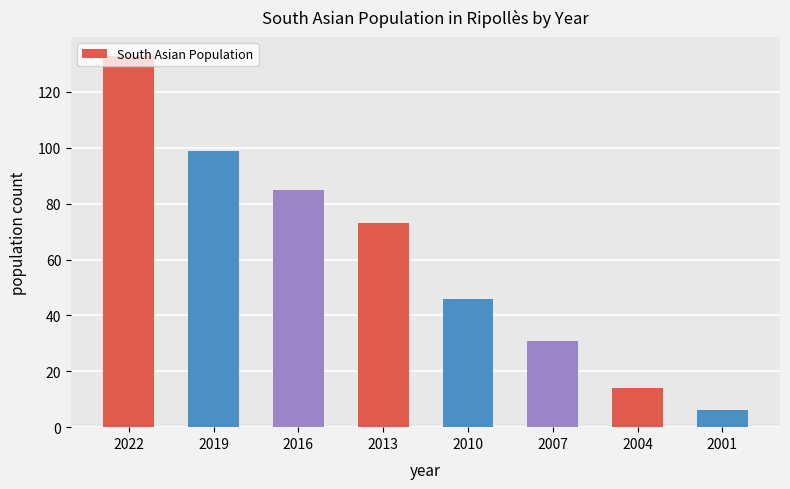

What is the approximate value at 2004?

14